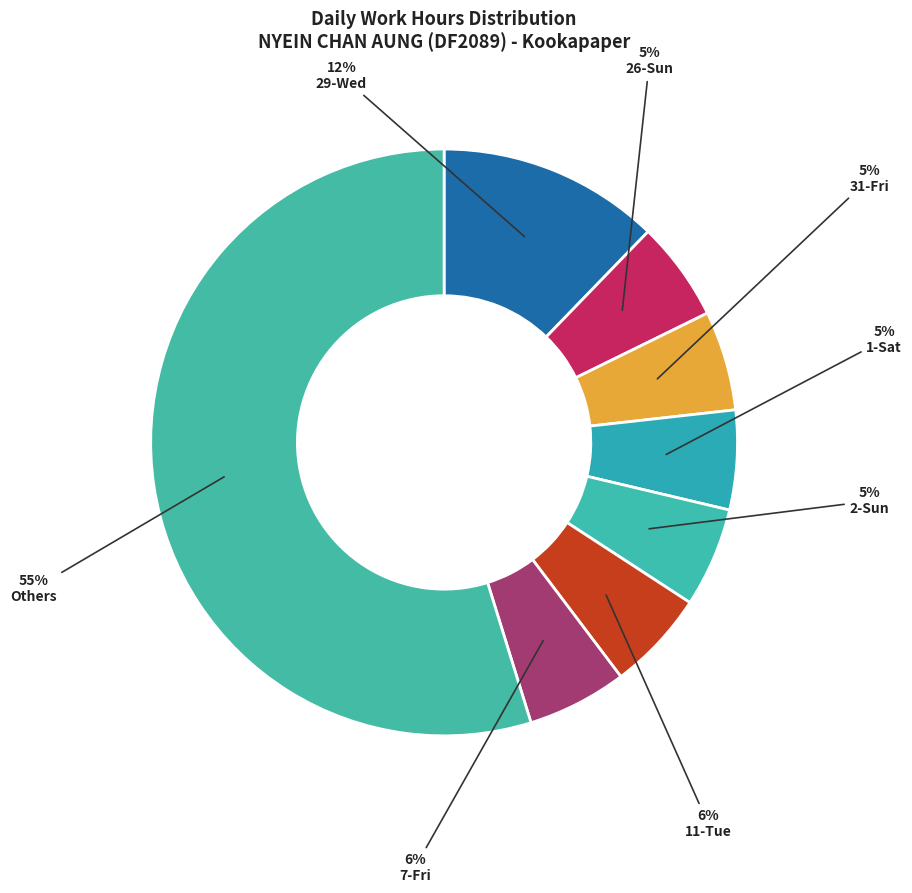

The 7-Fri slice represents 6% of the pie. True or false?

True